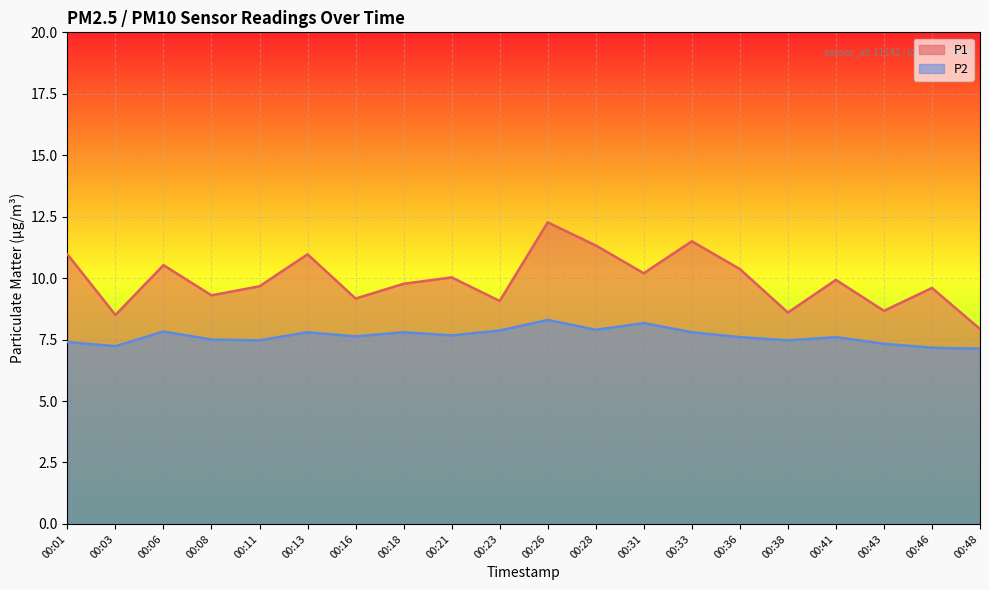

Rank the series by their maximum value, from highest to lowest.

P1, P2